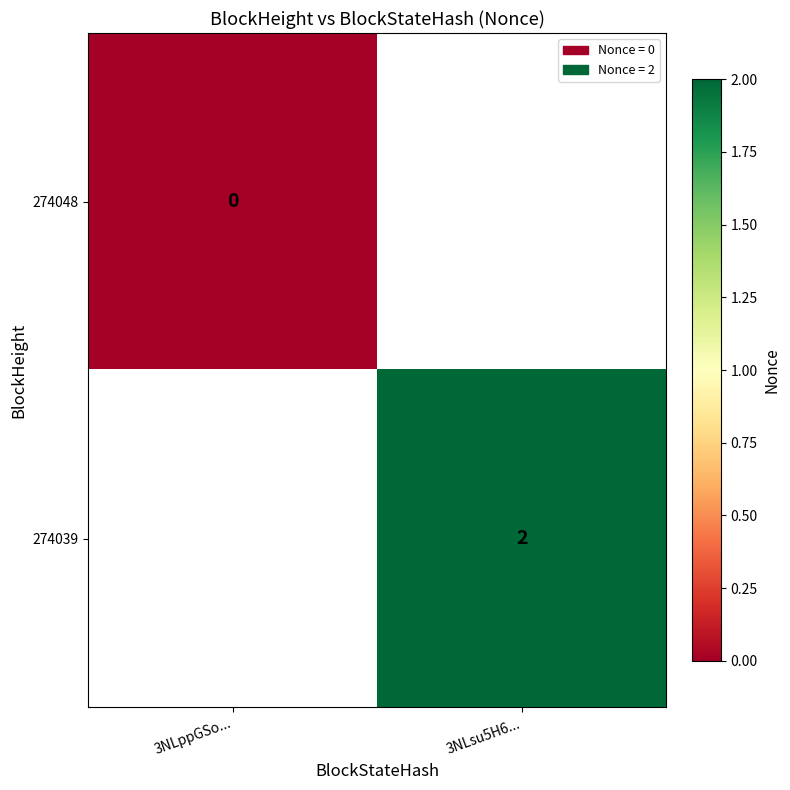

At how many categories does at least one series exceed 1?

1